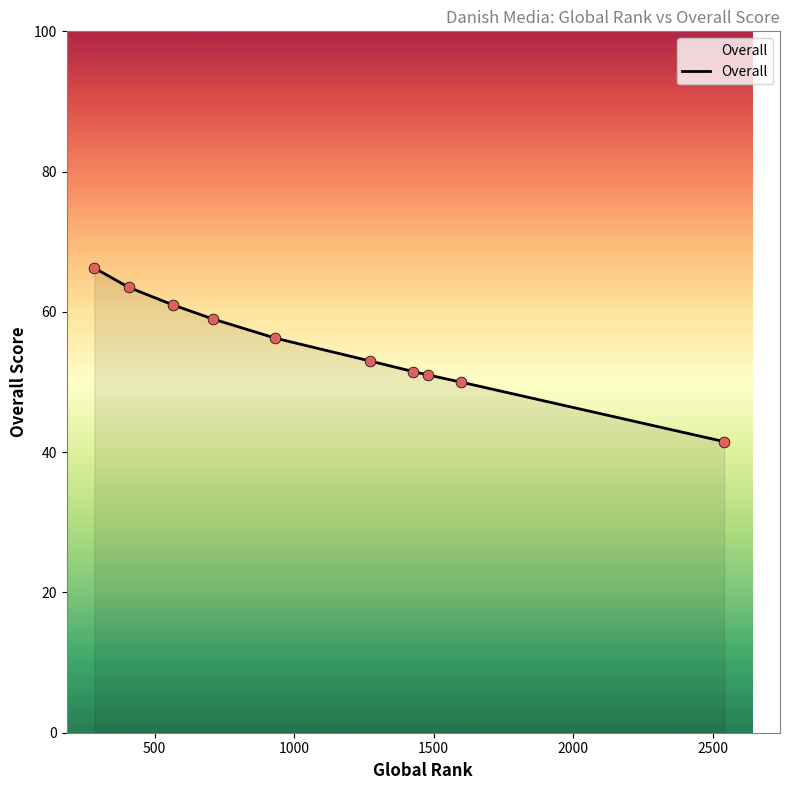

What is the minimum value shown in the chart?

41.5